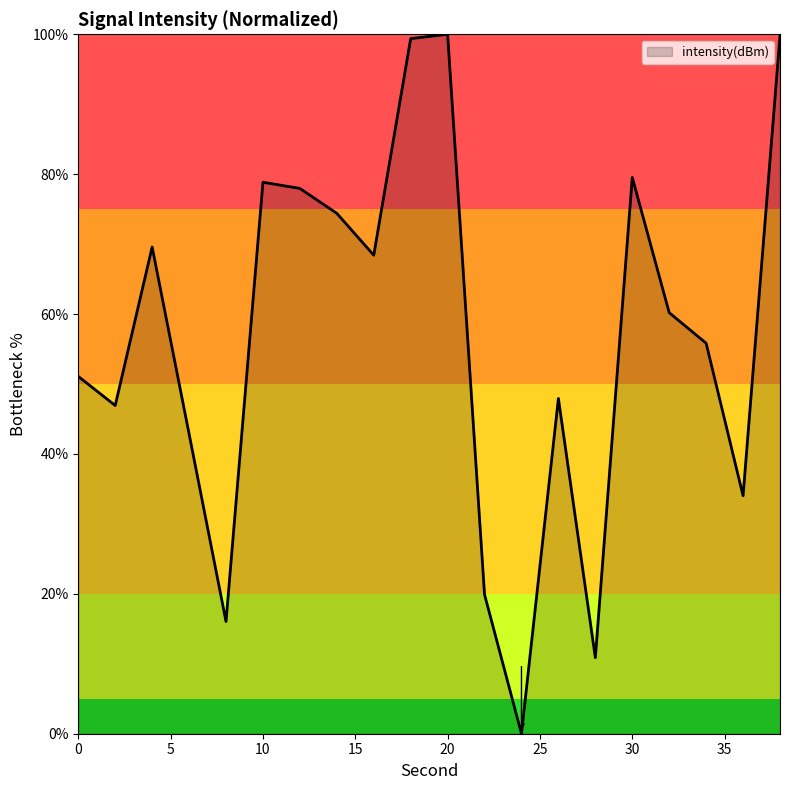

What is the difference between the maximum and minimum values?

100.0